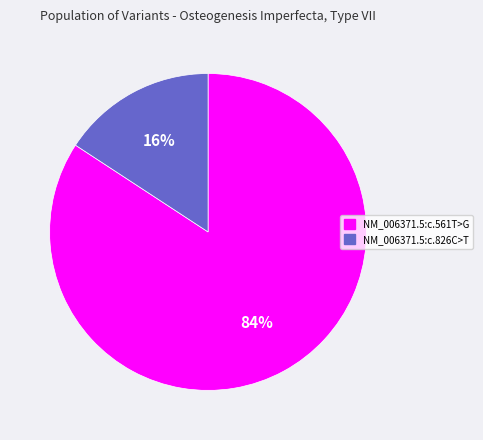

Approximately how many times larger is the value at NM_006371.5:c.826C>T compared to NM_006371.5:c.561T>G?

0.2